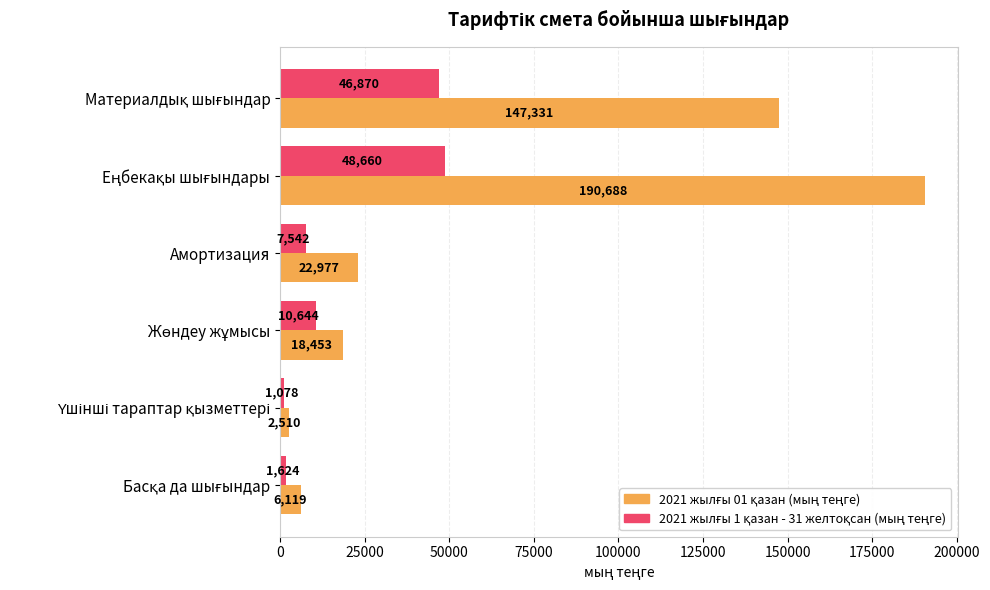

What is the total value across all series at Амортизация?

30519